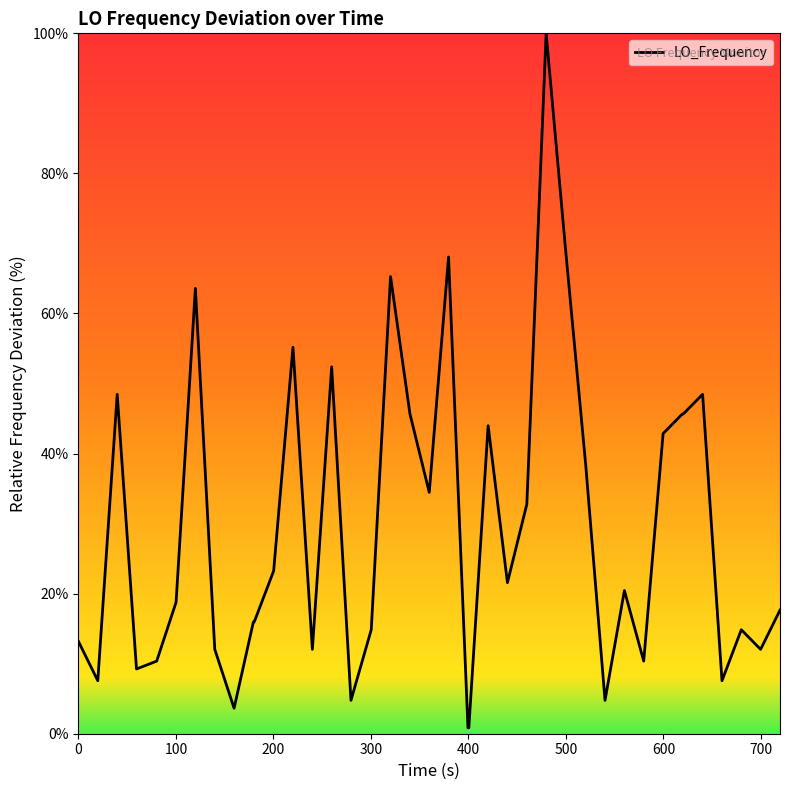

How many distinct data groups are displayed?

1